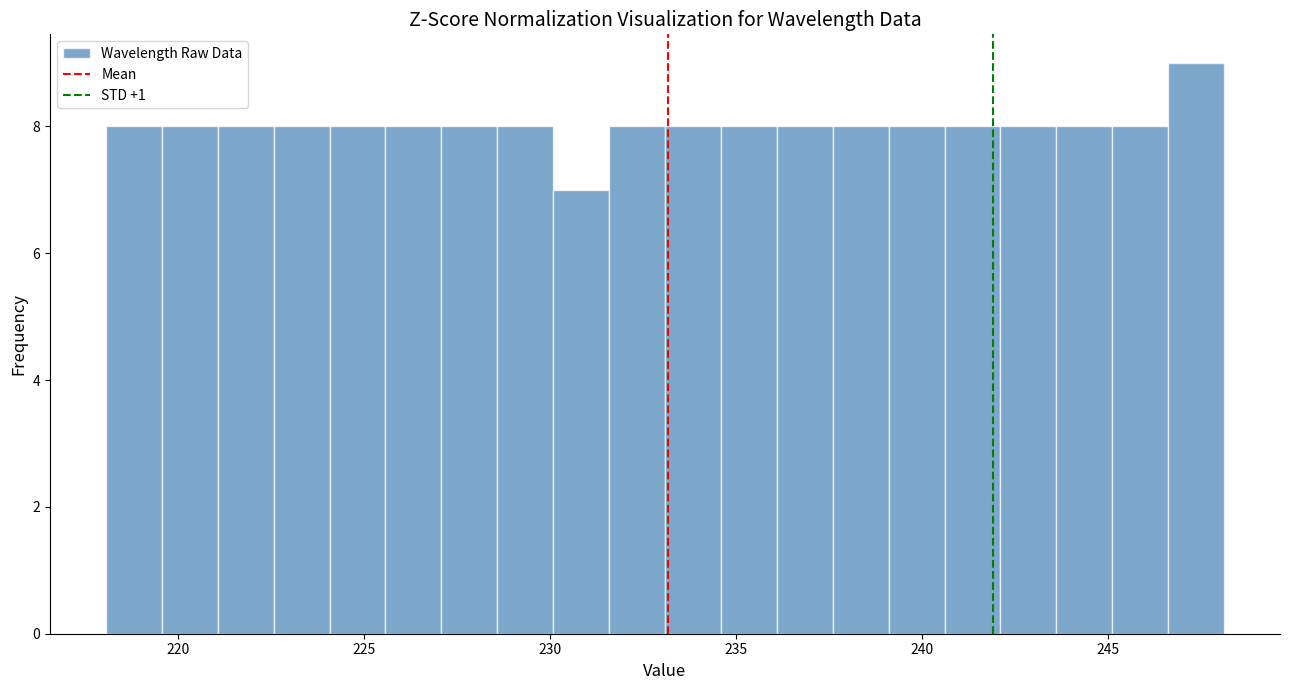

Read against the x-axis, roughly where is the centre of the tallest bar?

247.5